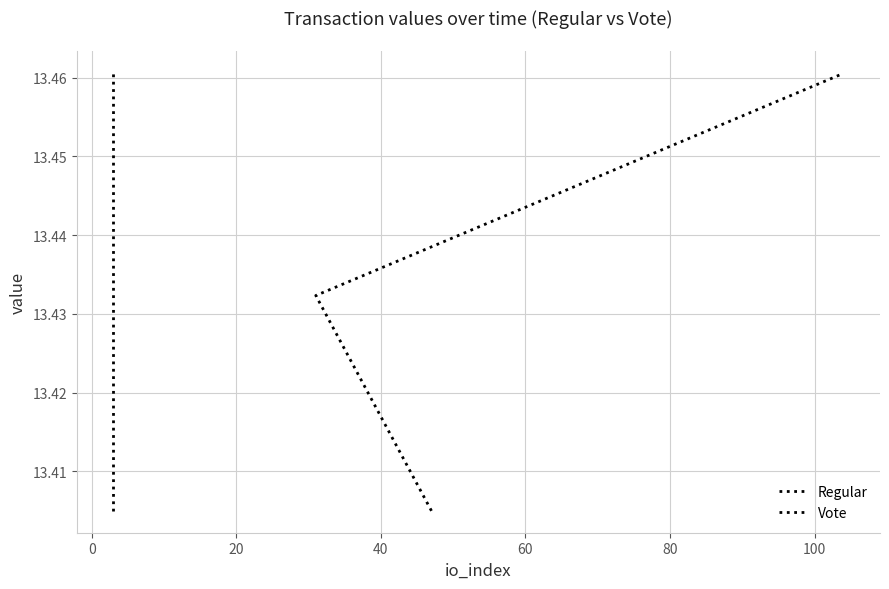

Which series has the largest total across all categories?

Regular